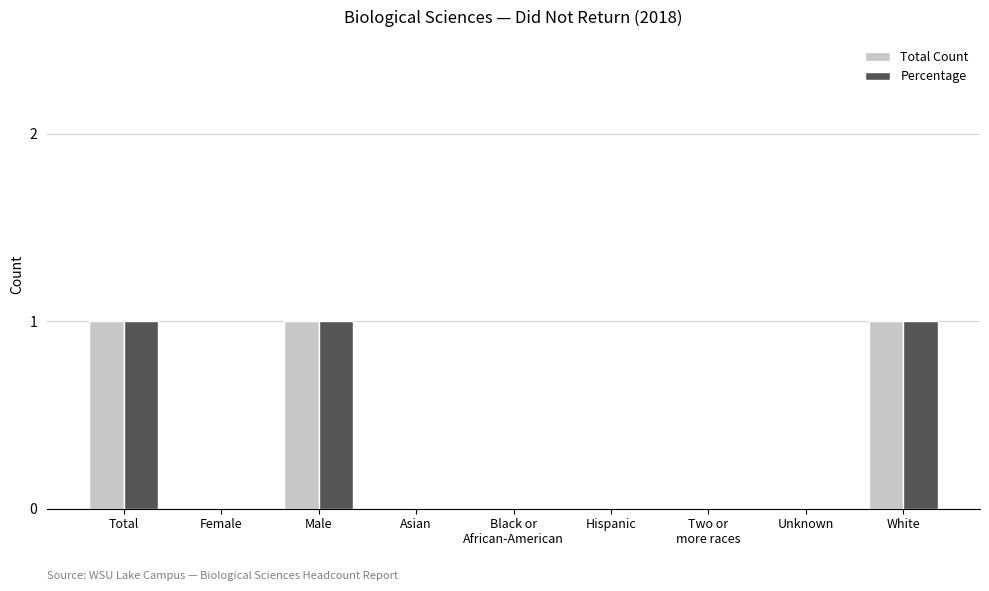

Reading left to right, transcribe all the data shown in this chart.

Total Count: Total=1	Female=0	Male=1	Asian=0	Black or
African-American=0	Hispanic=0	Two or
more races=0	Unknown=0	White=1
Percentage: Total=1	Female=0	Male=1	Asian=0	Black or
African-American=0	Hispanic=0	Two or
more races=0	Unknown=0	White=1